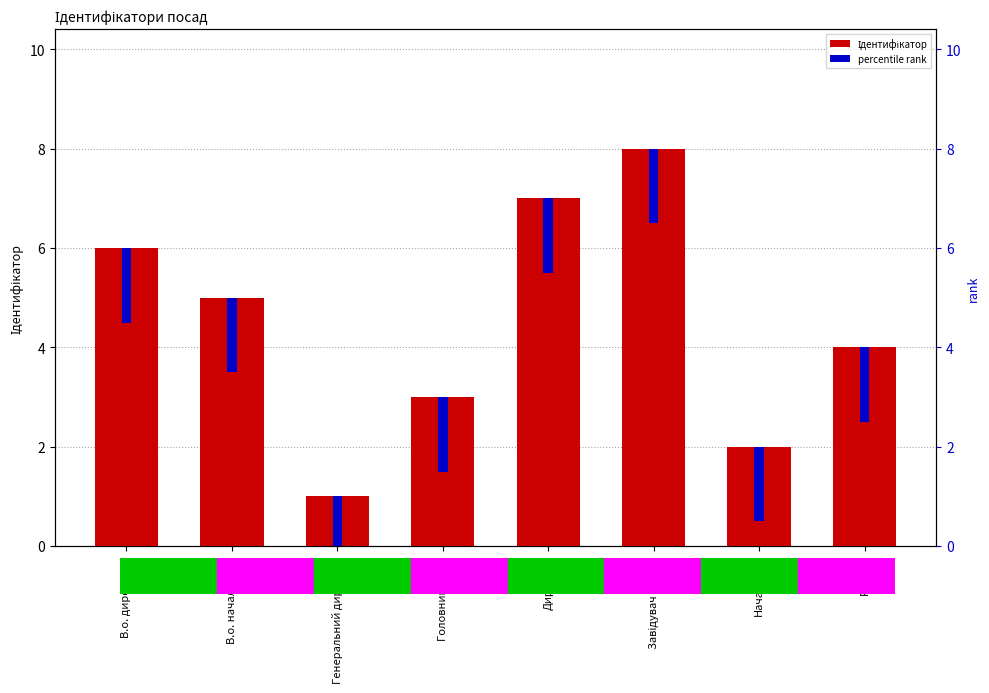

Which series has the widest spread of values?

Ідентифікатор